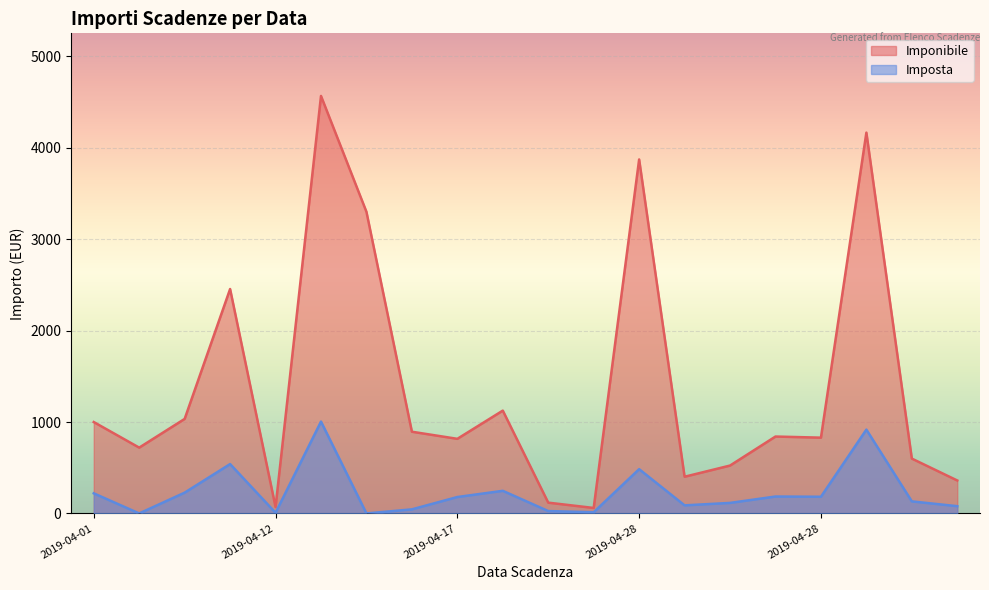

What is the approximate value of Imposta at 2019-04-28?

88.3